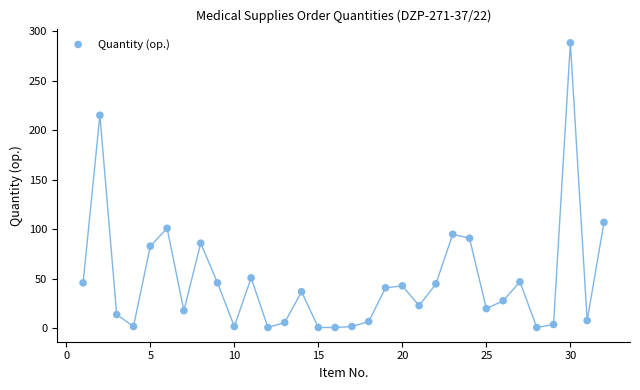

What is the range of X values (max minus min)?

31